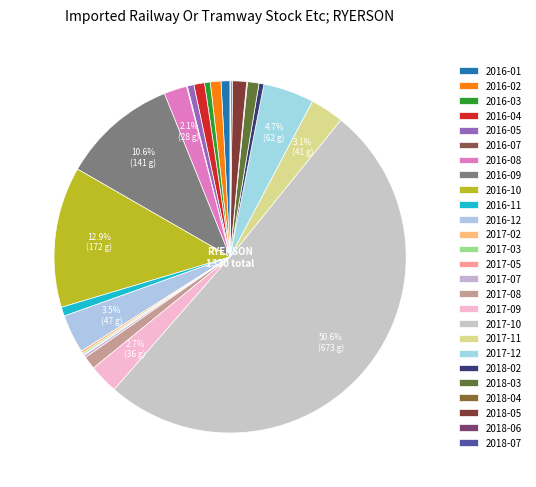

How many slices are in this pie chart?

26